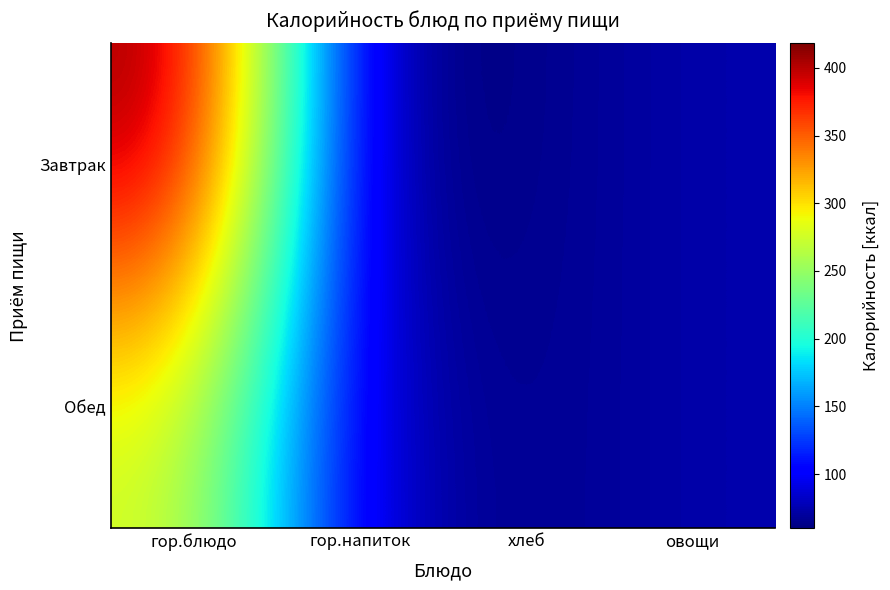

Reading left to right, extract all data points from this chart.

Завтрак: гор.блюдо=418.0	гор.напиток=60.0	хлеб=63.0	овощи=75.0
Обед: гор.блюдо=278.5	гор.напиток=79.0	хлеб=63.0	овощи=75.0